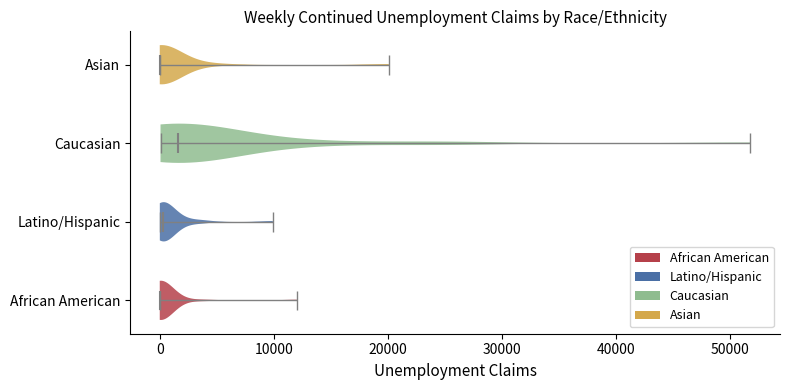

Where does the median line of the violin for Latino/Hispanic sit on the x-axis? The values are not printed on the chart, so give them approximately, as read against the axis.

0